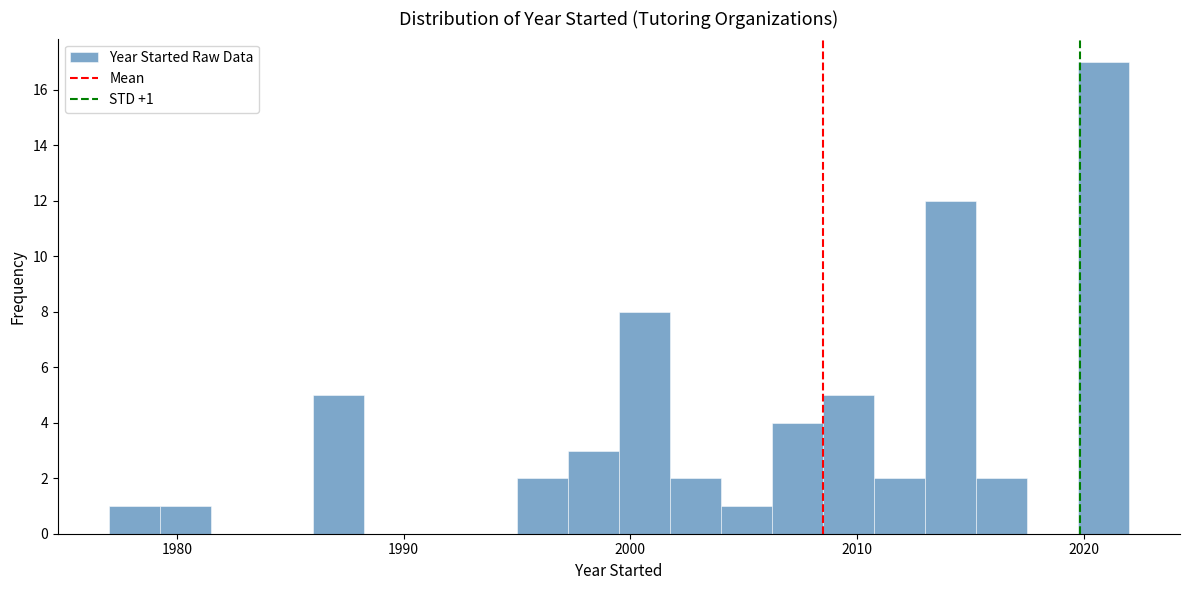

Read against the x-axis, roughly where is the centre of the tallest bar?

2021